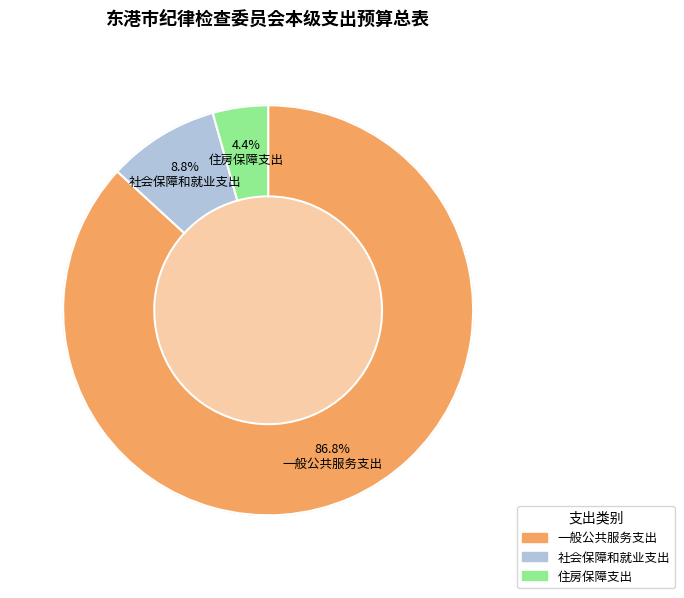

True or false: 一般公共服务支出 accounts for 87% of the total.

True